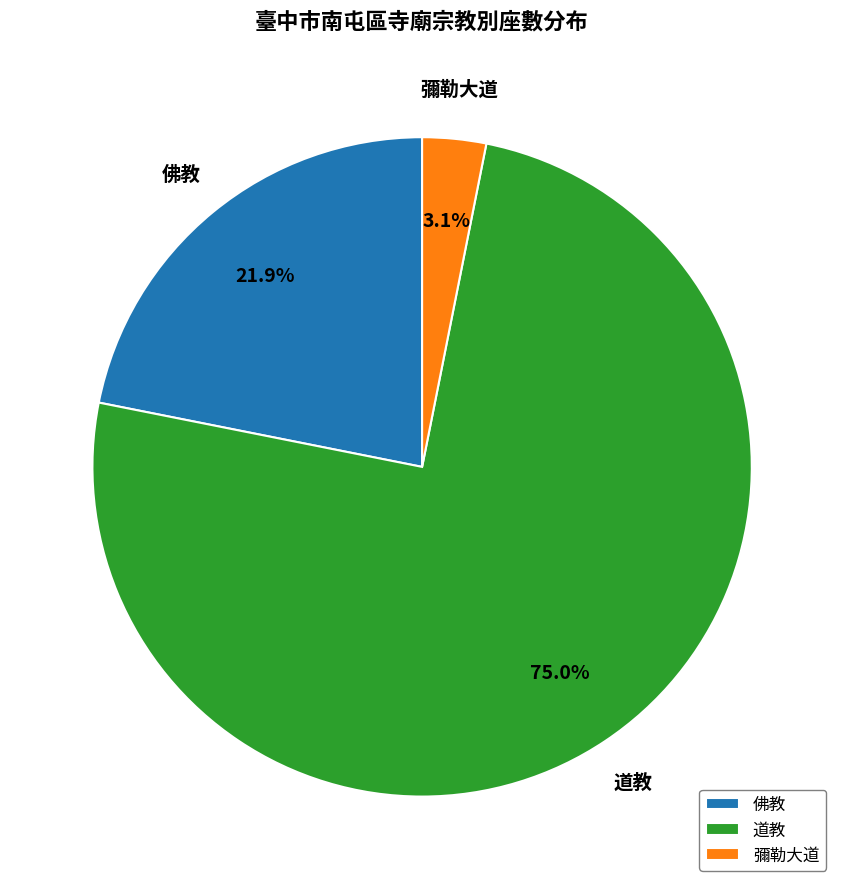

What is the majority slice?

道教